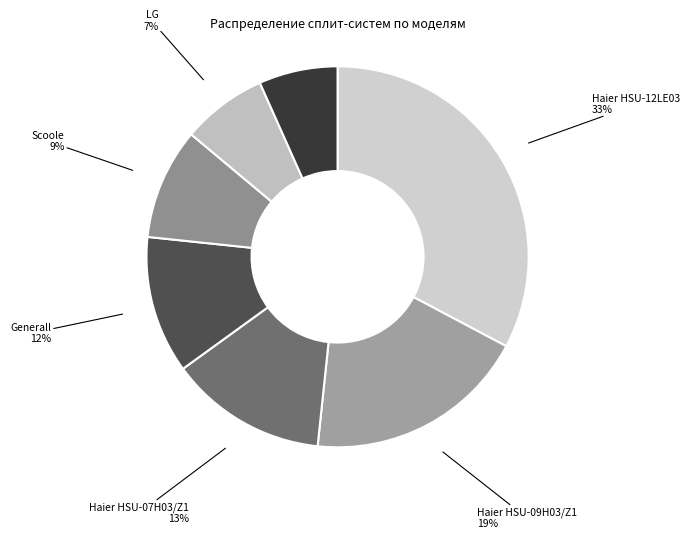

Combined, do Scoole and Midea account for over 50%?

No